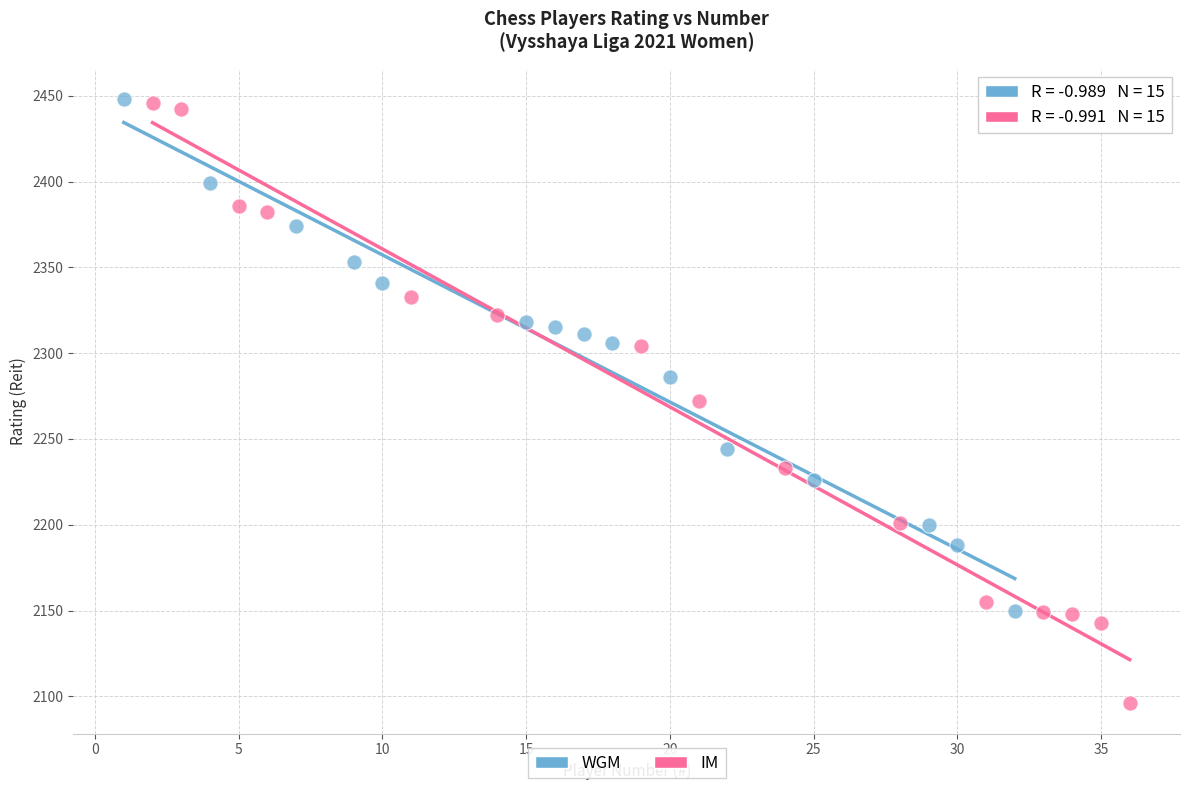

Which series reaches the minimum Y coordinate?

IM